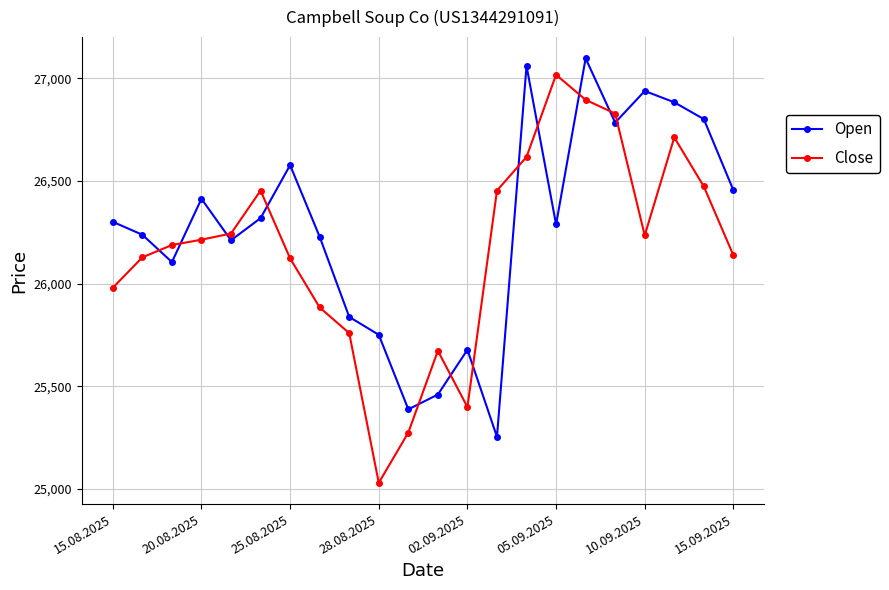

What is the average value of the Open series?

26276